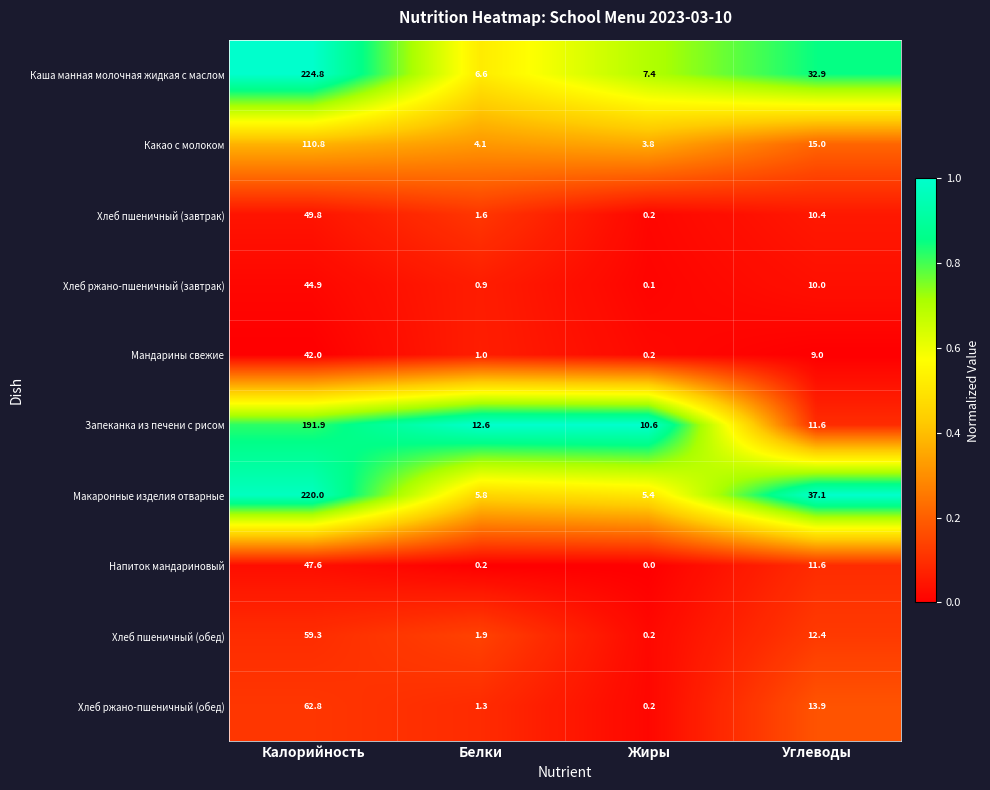

The Хлеб пшеничный (завтрак) series shows 0.2 at Жиры. True or false?

True